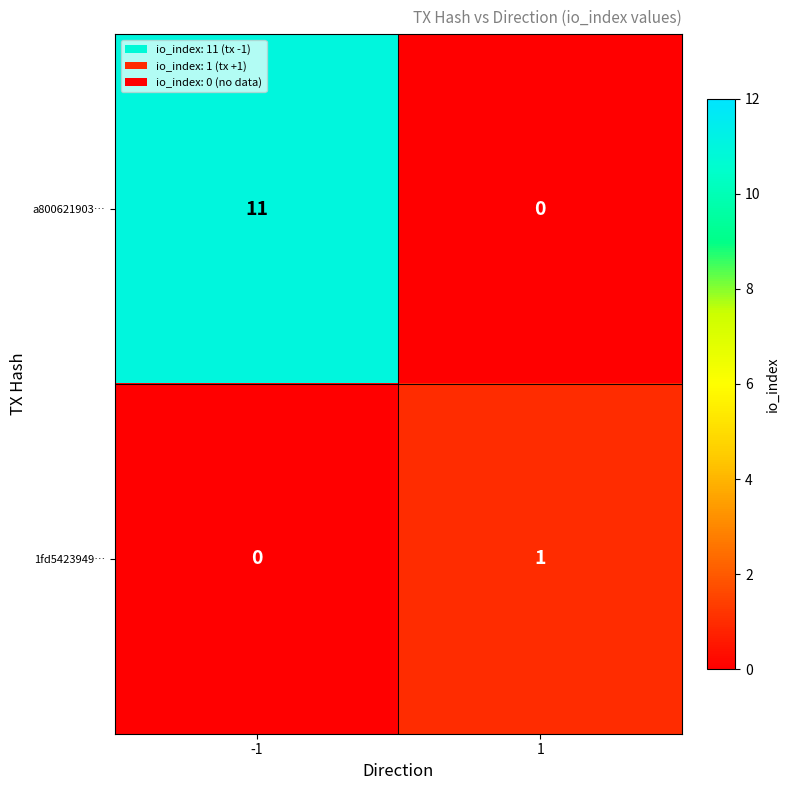

Reading left to right, what are all the values shown in this chart?

a800621903…: -1=11	1=0
1fd5423949…: -1=0	1=1